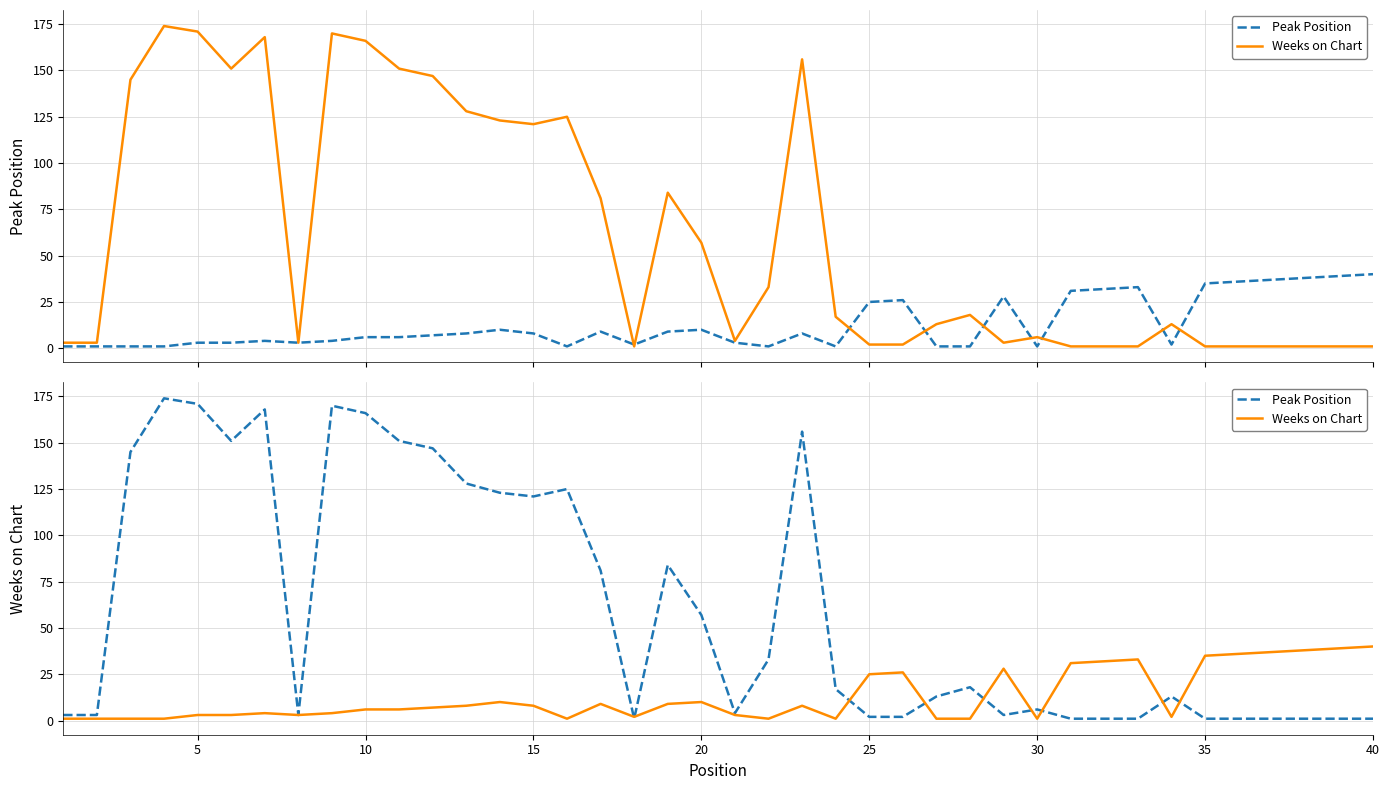

After their last crossing, which series has the higher values: Peak Position or Weeks on Chart?

Weeks on Chart